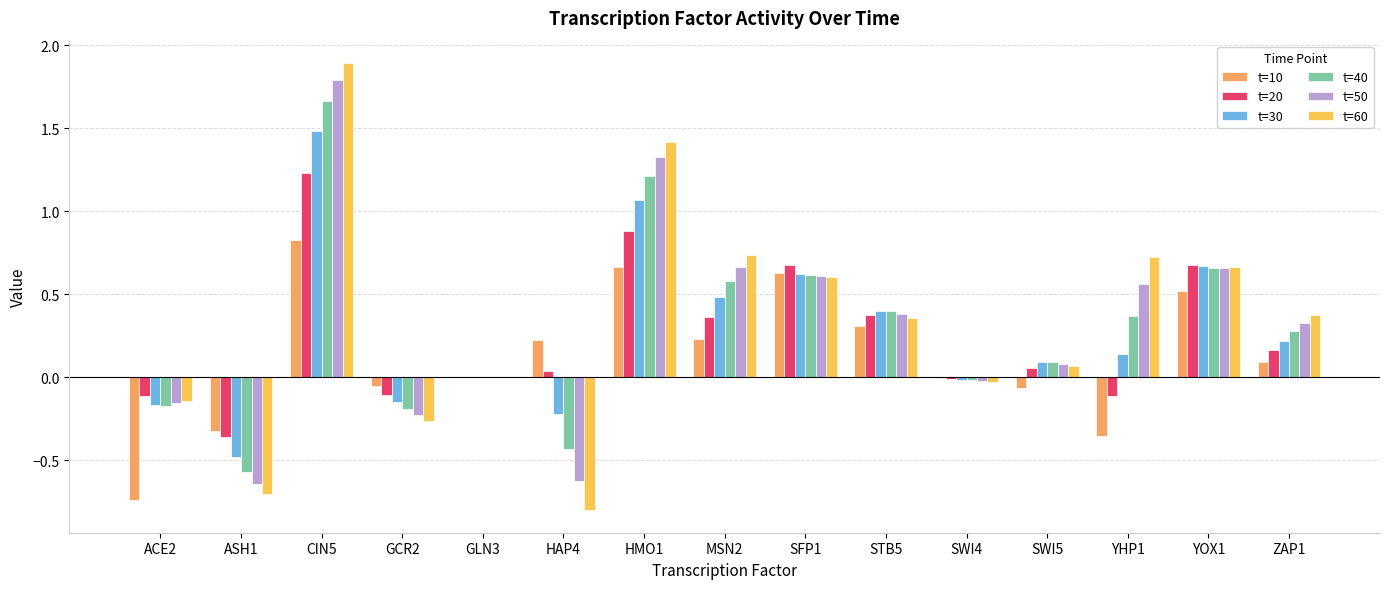

Which category has the highest value in the t=50 series?

CIN5